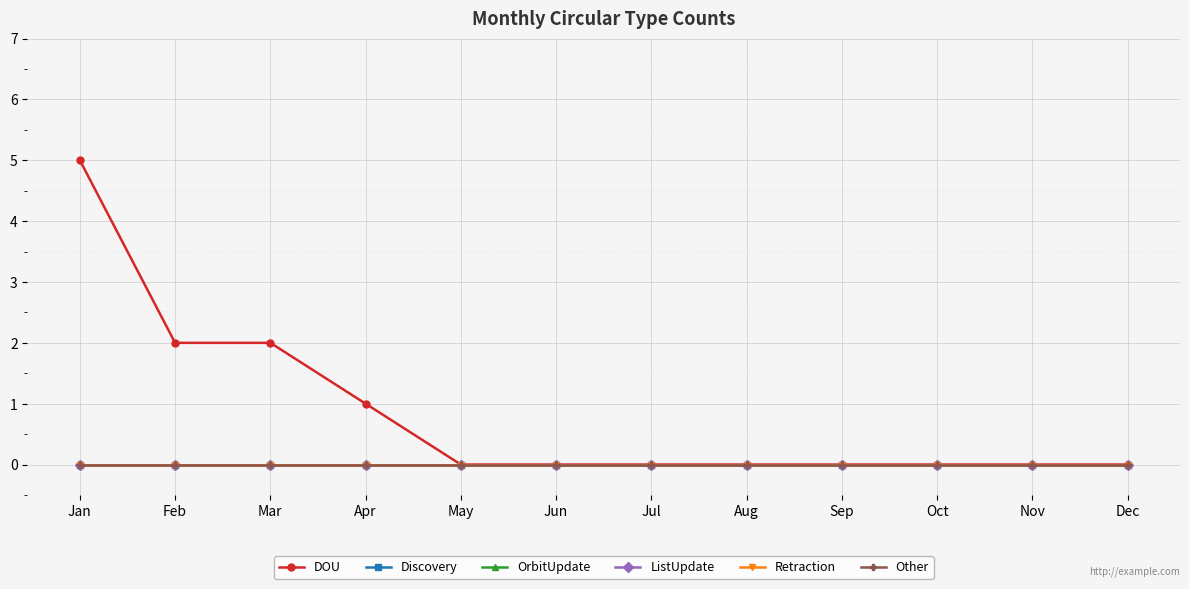

The value of OrbitUpdate at Sep is 0. True or false?

True